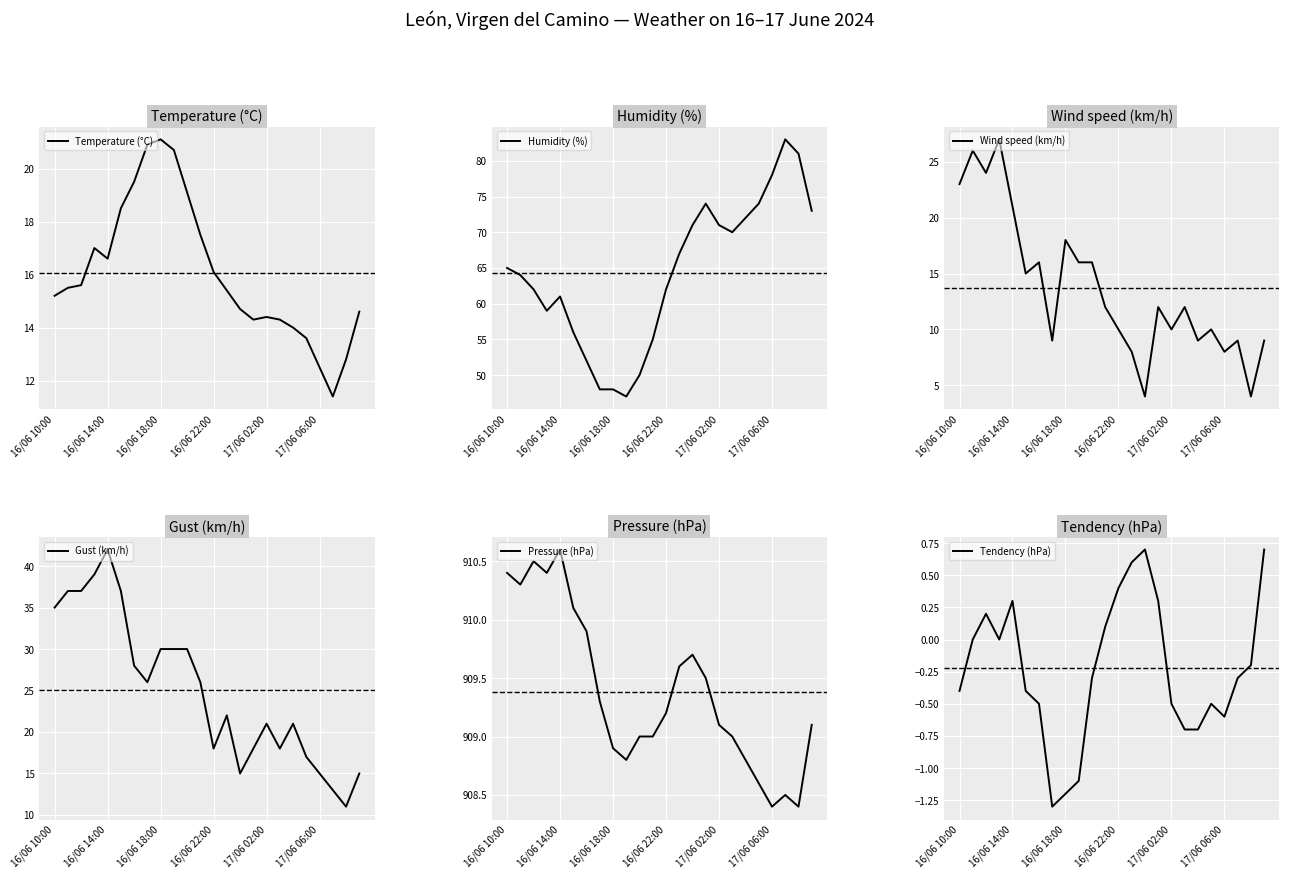

Is the value of Tendency (hPa) at 11 greater than the value of Humidity (%) at 7?

No